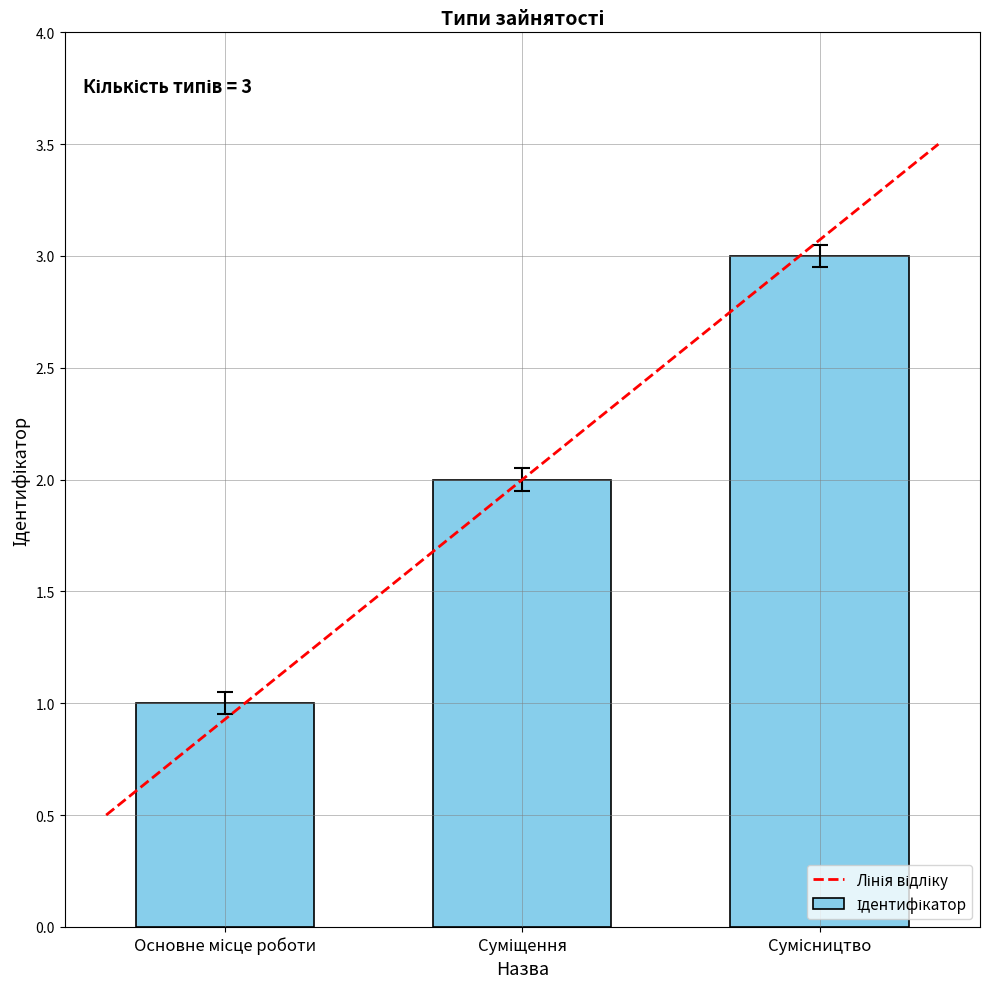

What is the sum of all values?

6